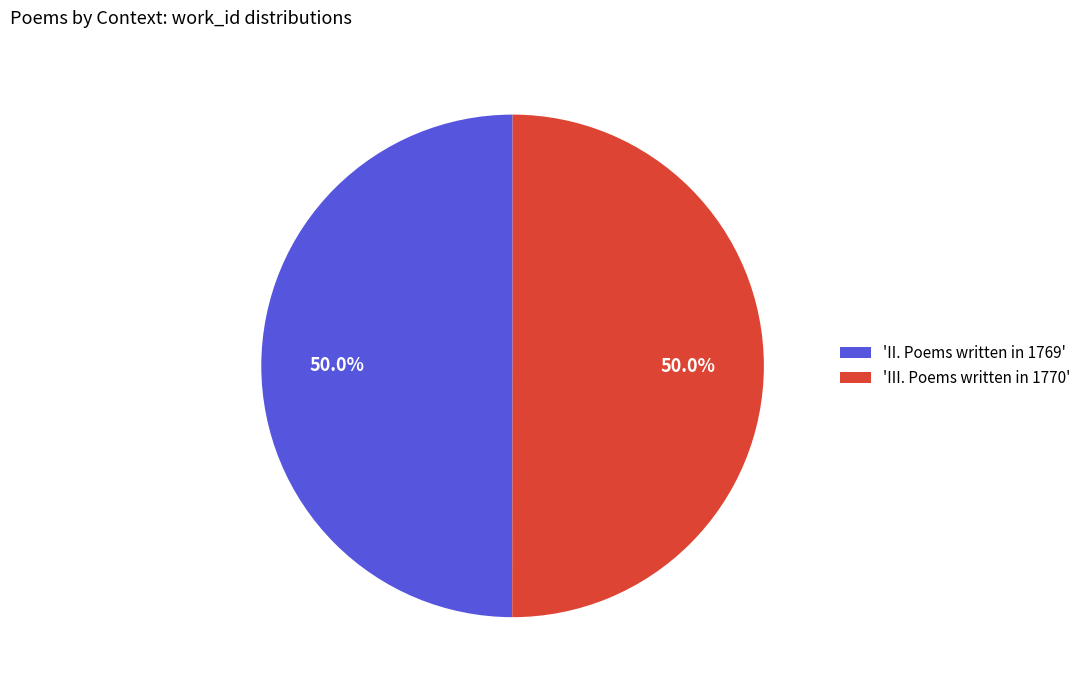

What portion of the pie excludes 'II. Poems written in 1769'?

50.0%